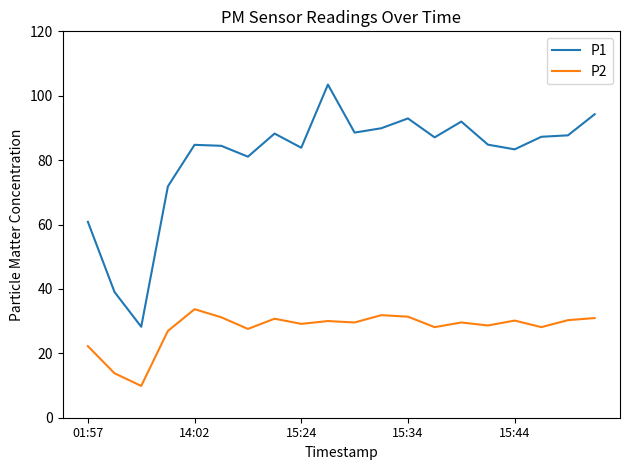

What is the difference between the maximum and minimum values in the P1 series?

75.2